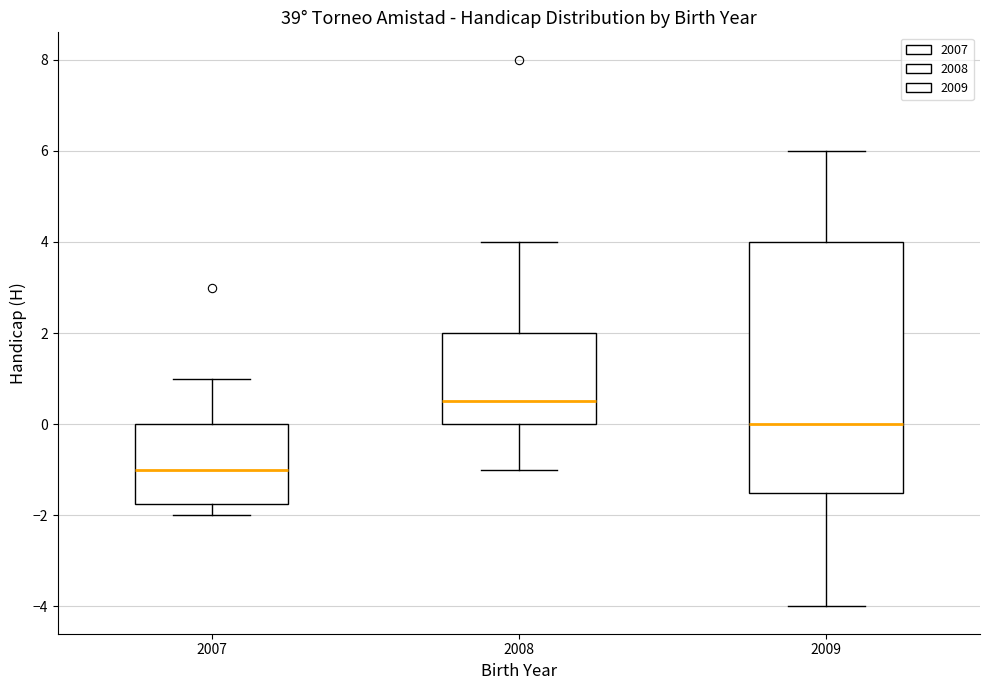

Which box is the tallest, from its lower edge to its upper edge?

2009